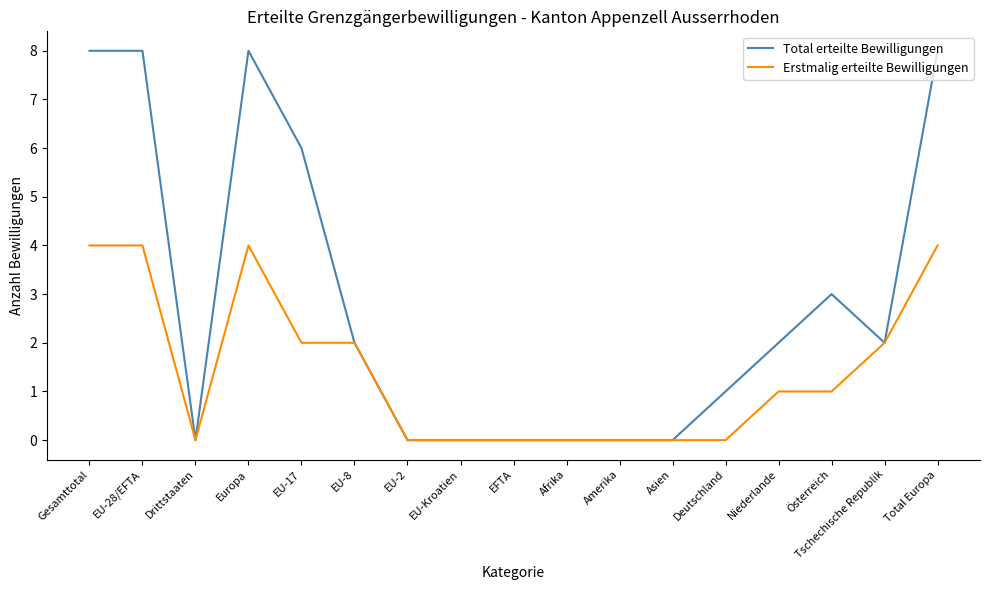

At which label does Erstmalig erteilte Bewilligungen first exceed 1?

Gesamttotal